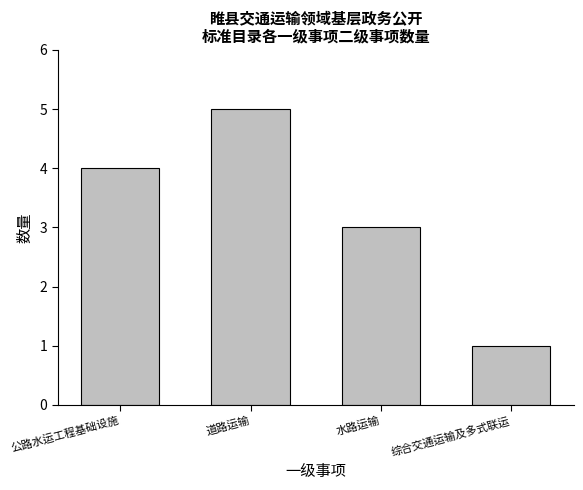

What is the change in value from 公路水运工程基础设施 to 水路运输?

-1